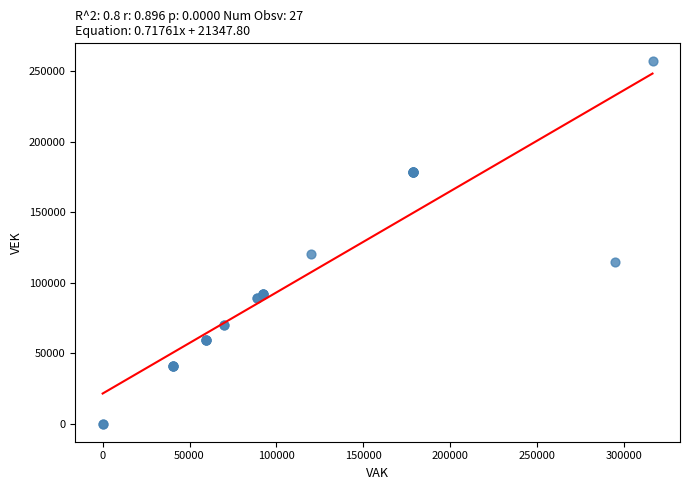

What Y value in the scatter plot is closest to 128513?

120074